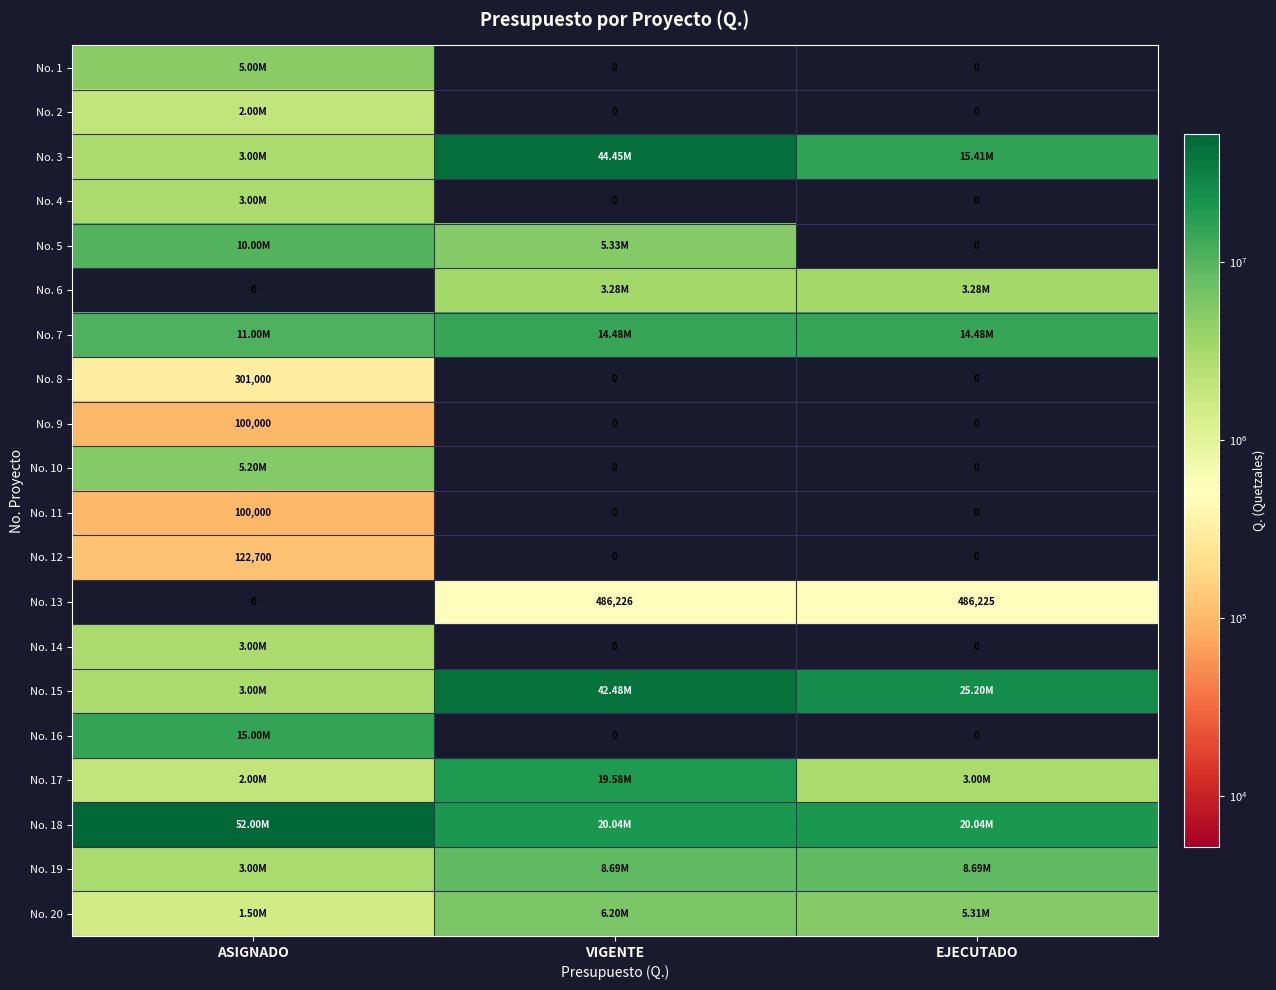

Is the value of No. 4 at EJECUTADO greater than the value of No. 9 at ASIGNADO?

No